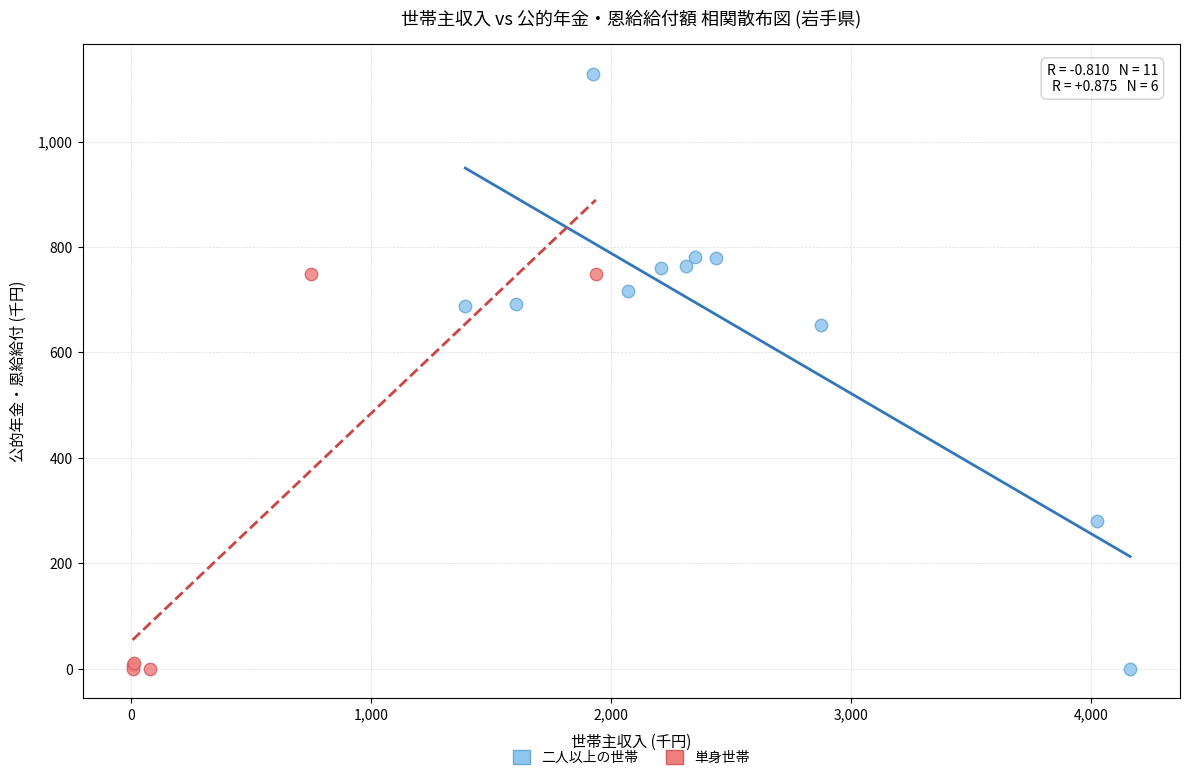

What are all the series names shown in the legend?

二人以上の世帯, 単身世帯